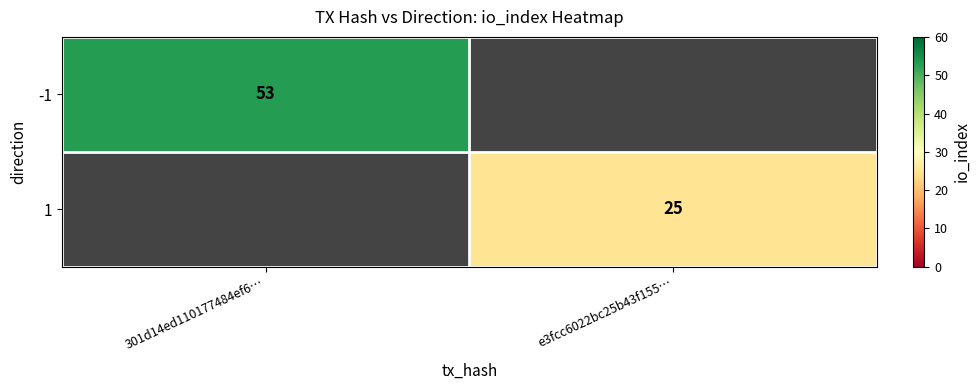

The value of -1 at 301d14ed110177484ef6… is 81. True or false?

False